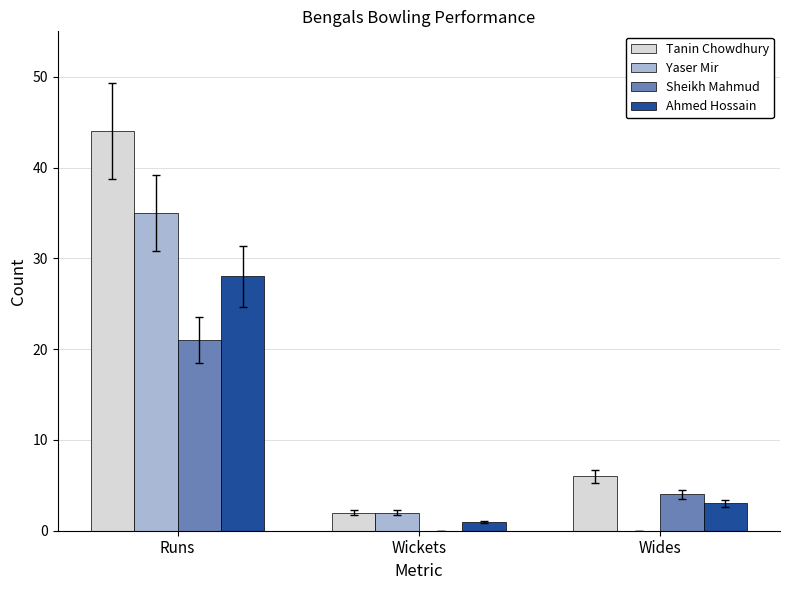

The value of Ahmed Hossain at Runs is 19. True or false?

False